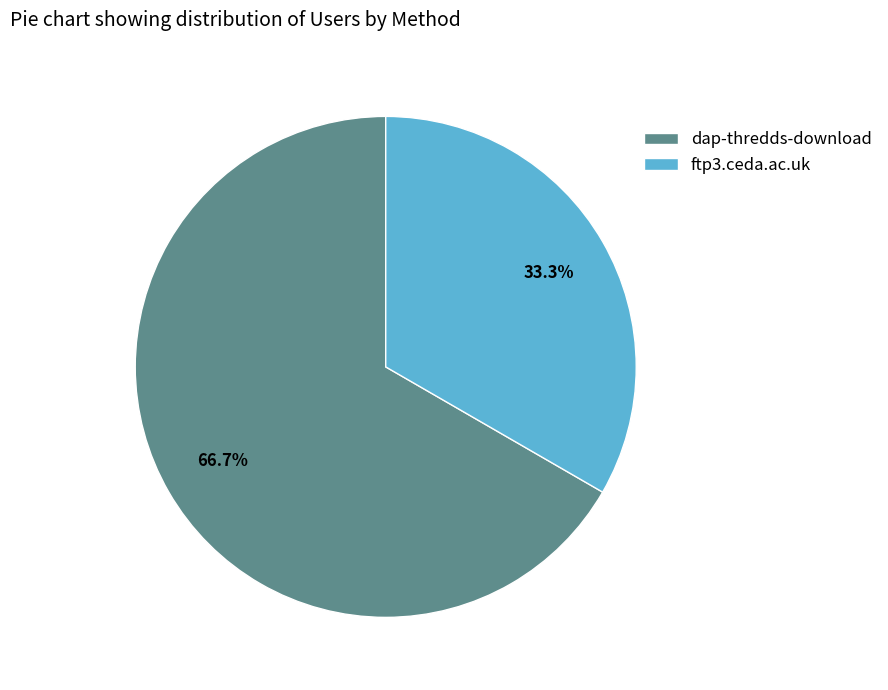

How many slices are in this pie chart?

2